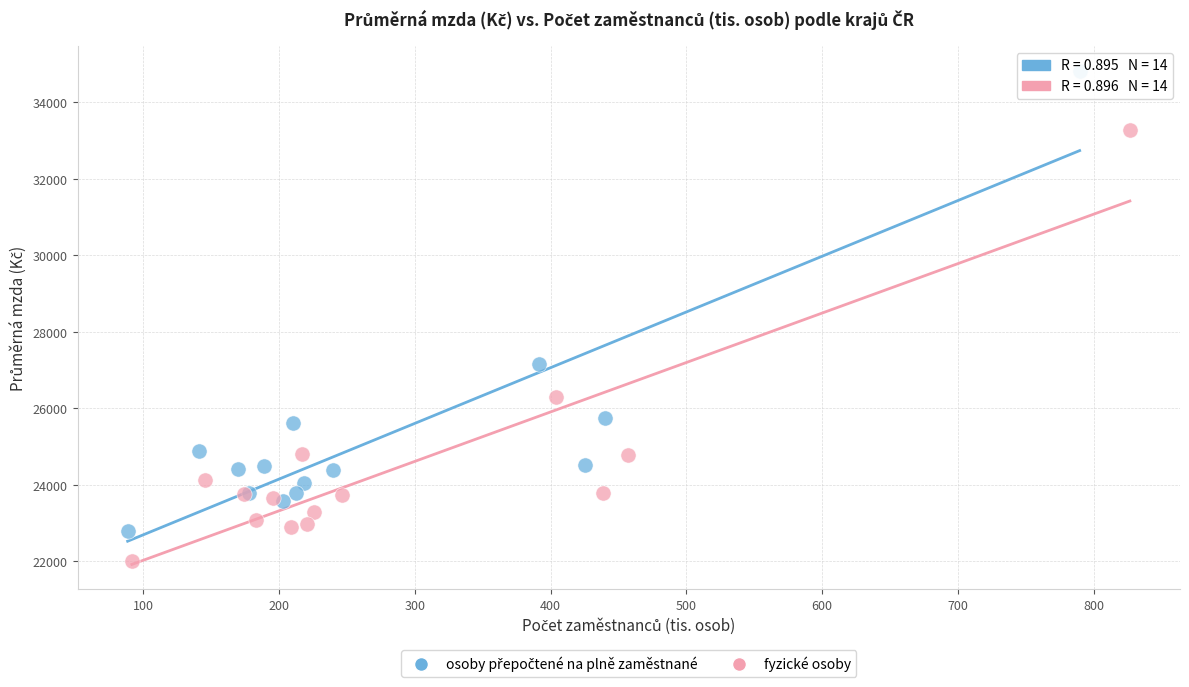

Which series reaches the minimum Y coordinate?

fyzické osoby